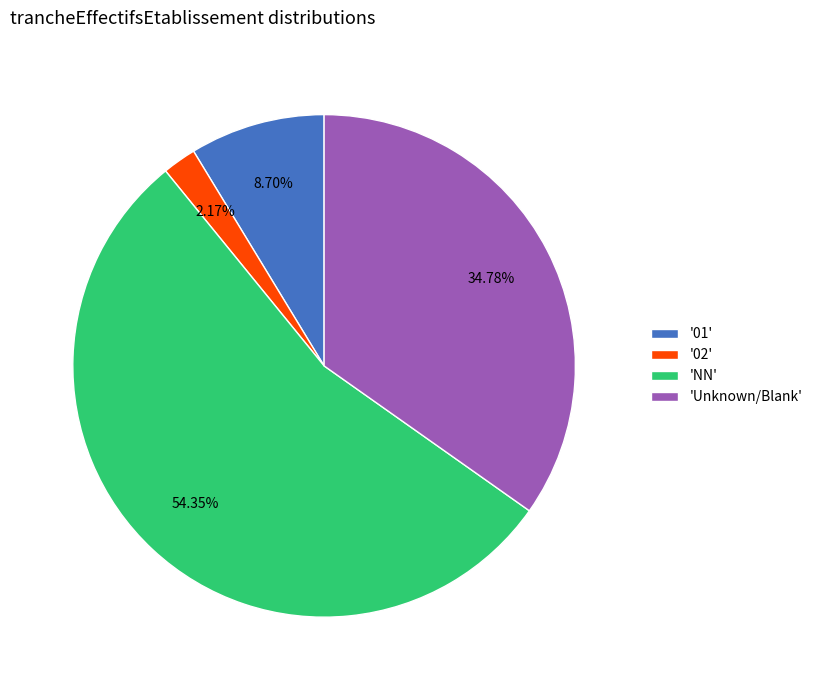

Does any single category account for the majority?

Yes